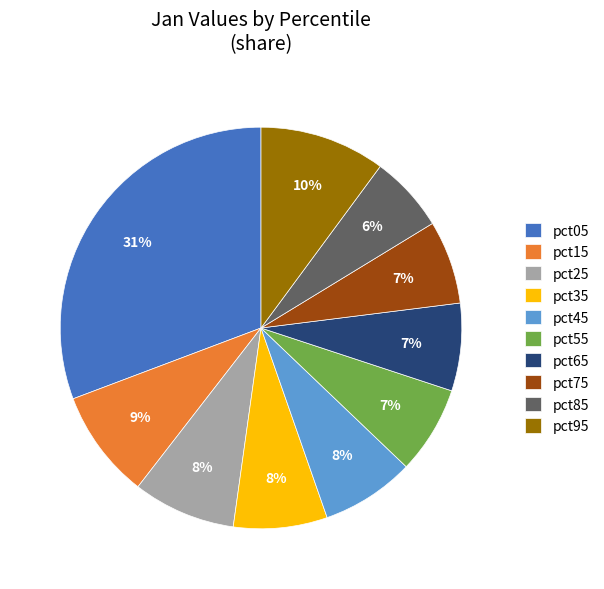

Which slice is the largest?

pct05